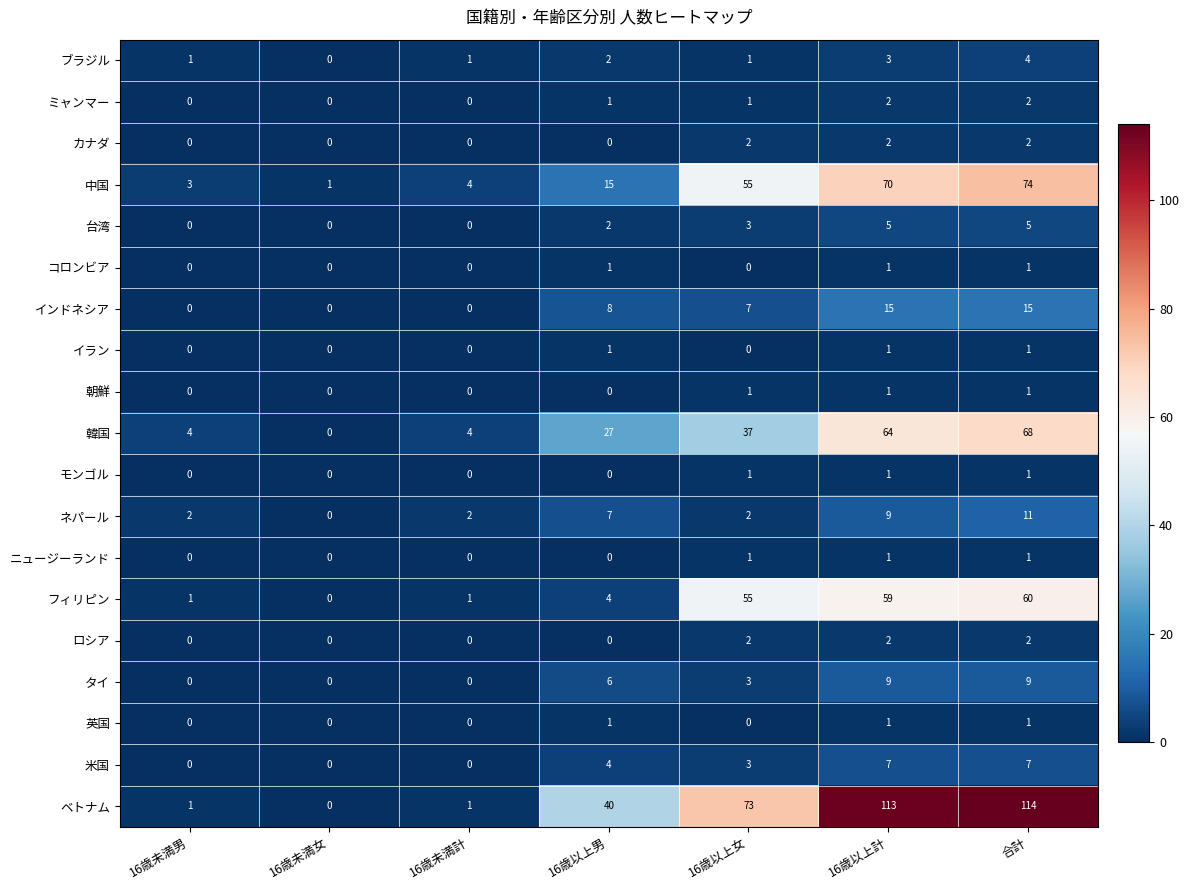

What is the difference between the タイ values at 合計 and 16歳未満男?

9